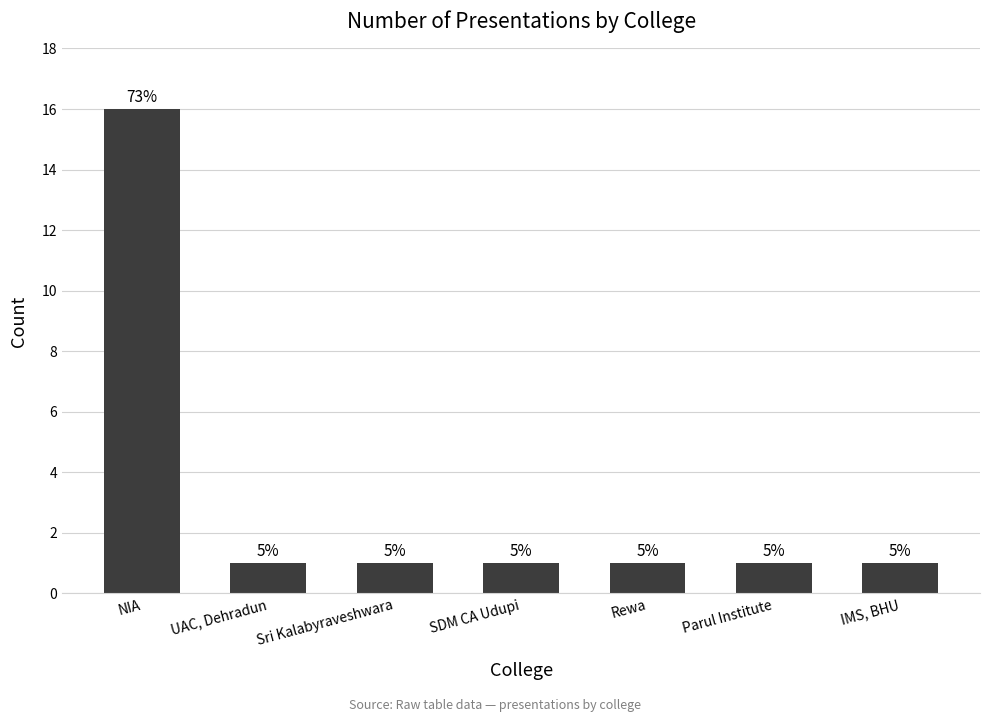

How many bars are there in total?

7